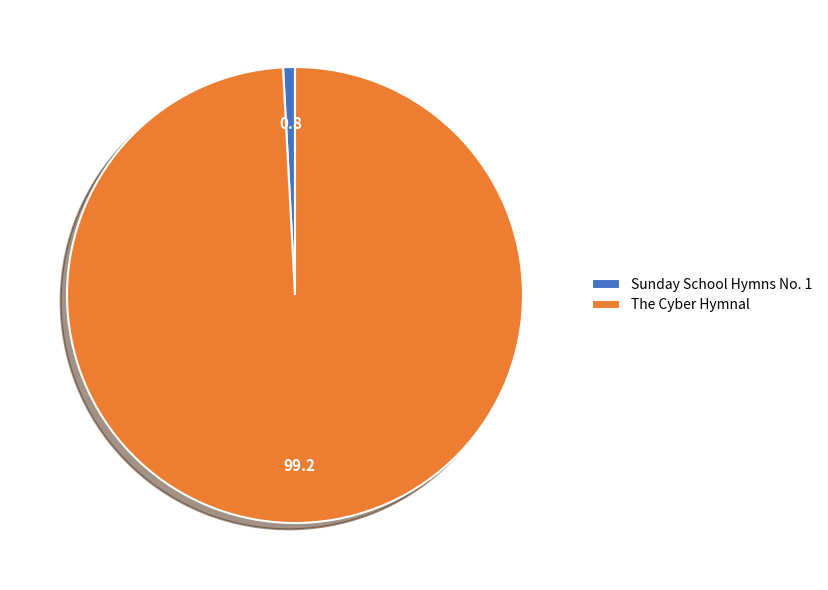

Combined, do Sunday School Hymns No. 1 and The Cyber Hymnal account for over 50%?

Yes